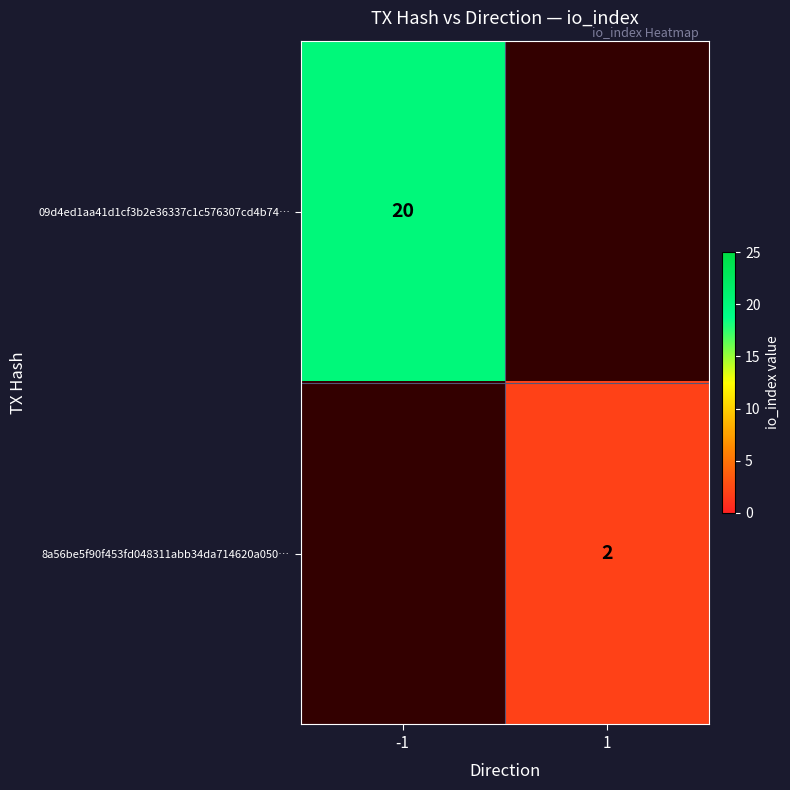

True or false: 09d4ed1aa41d1cf3b2e36337c1c576307cd4b74… has a value of 13 at -1.

False